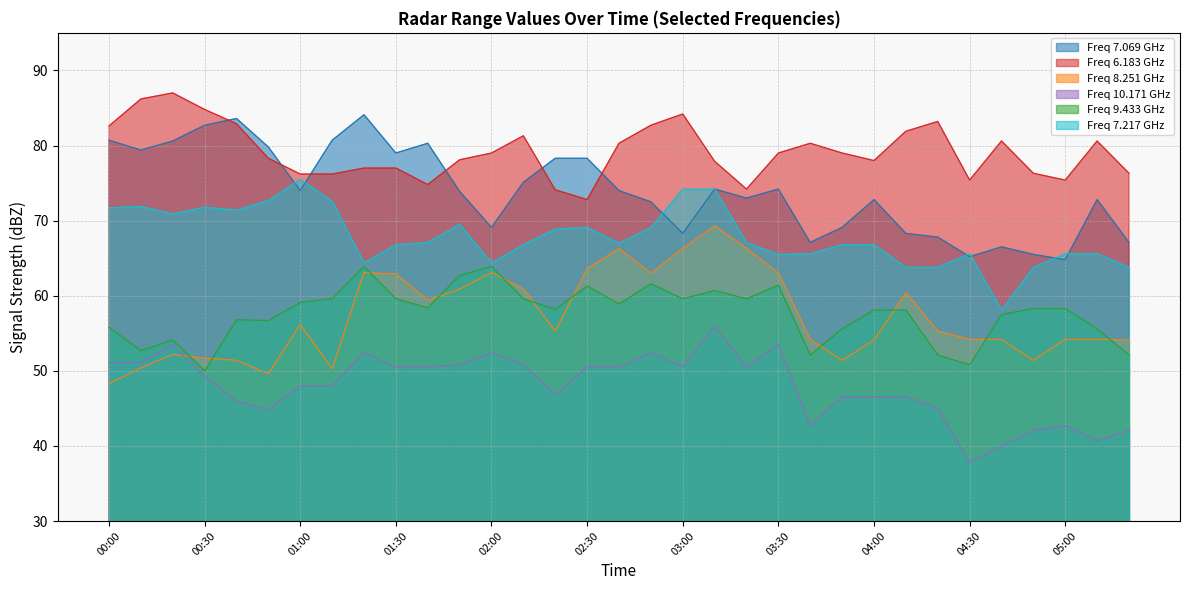

What is the smallest value displayed?

37.8